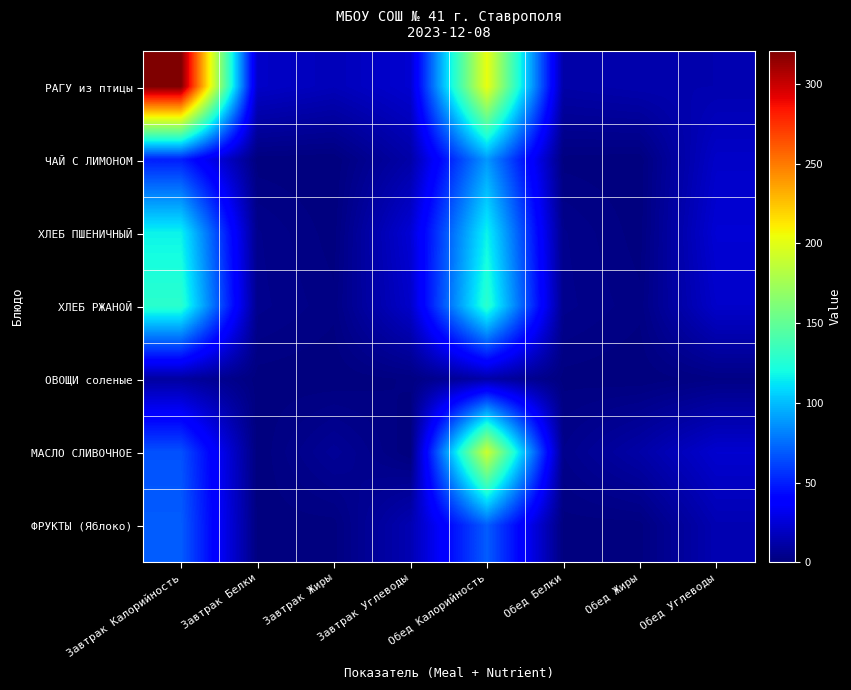

Which series has the widest spread of values?

РАГУ из птицы